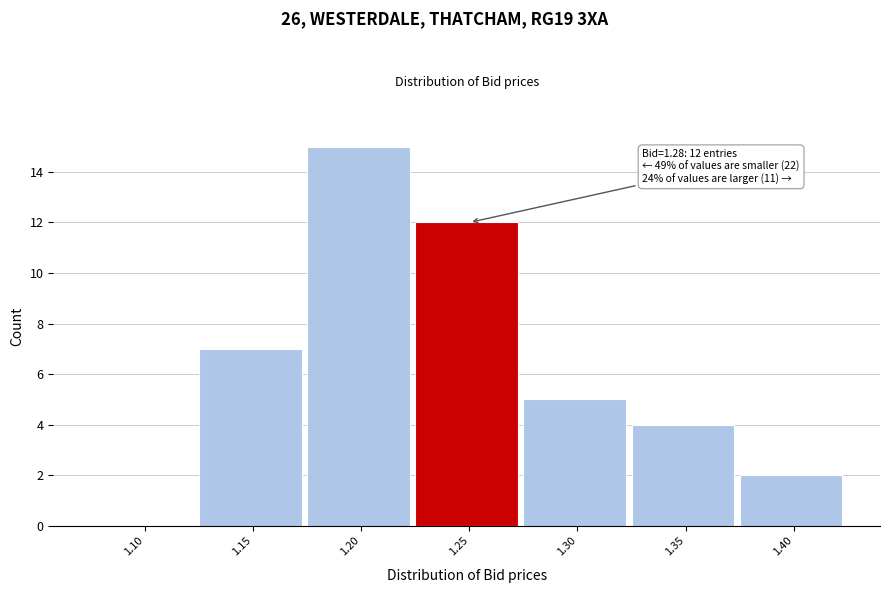

Reading left to right, extract all data points from this chart.

1.10=0	1.15=7	1.20=15	1.25=12	1.30=5	1.35=4	1.40=2